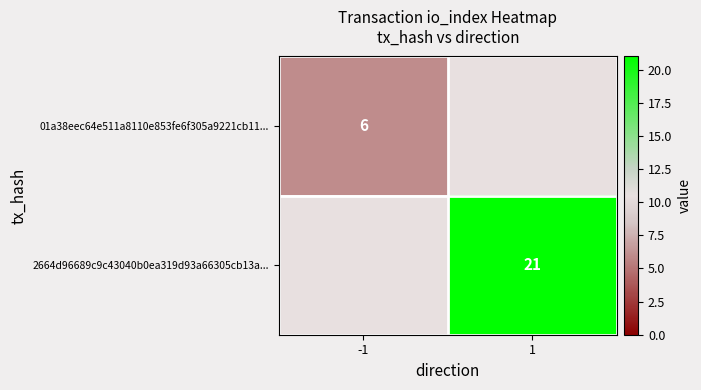

The 2664d96689c9c43040b0ea319d93a66305cb13a... series shows 21 at 1. True or false?

True